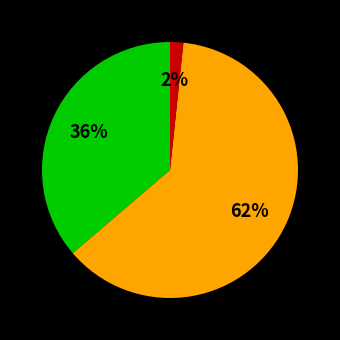

Count the number of slices in the pie.

3